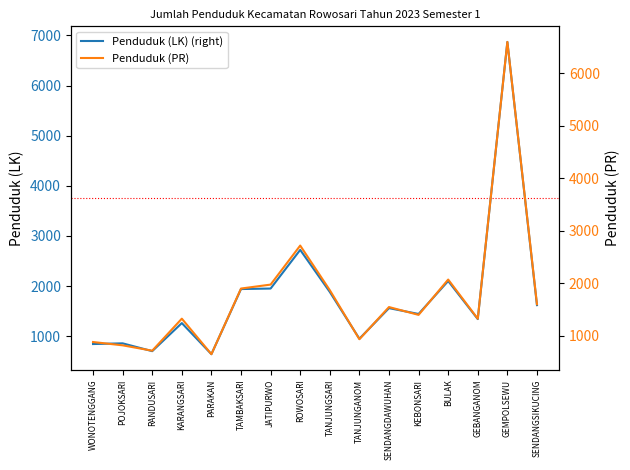

What is the sum of all Penduduk (PR) values?

28364